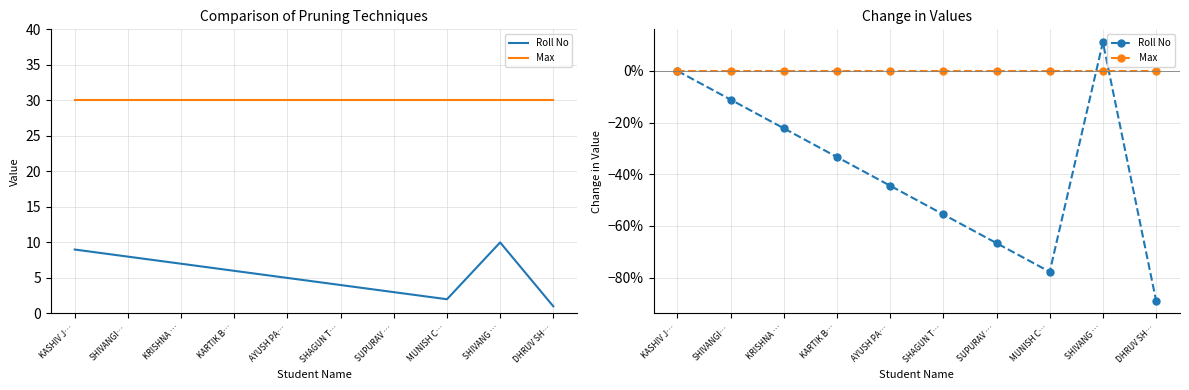

The Roll No series shows -0.2 at SUPURAV …. True or false?

False